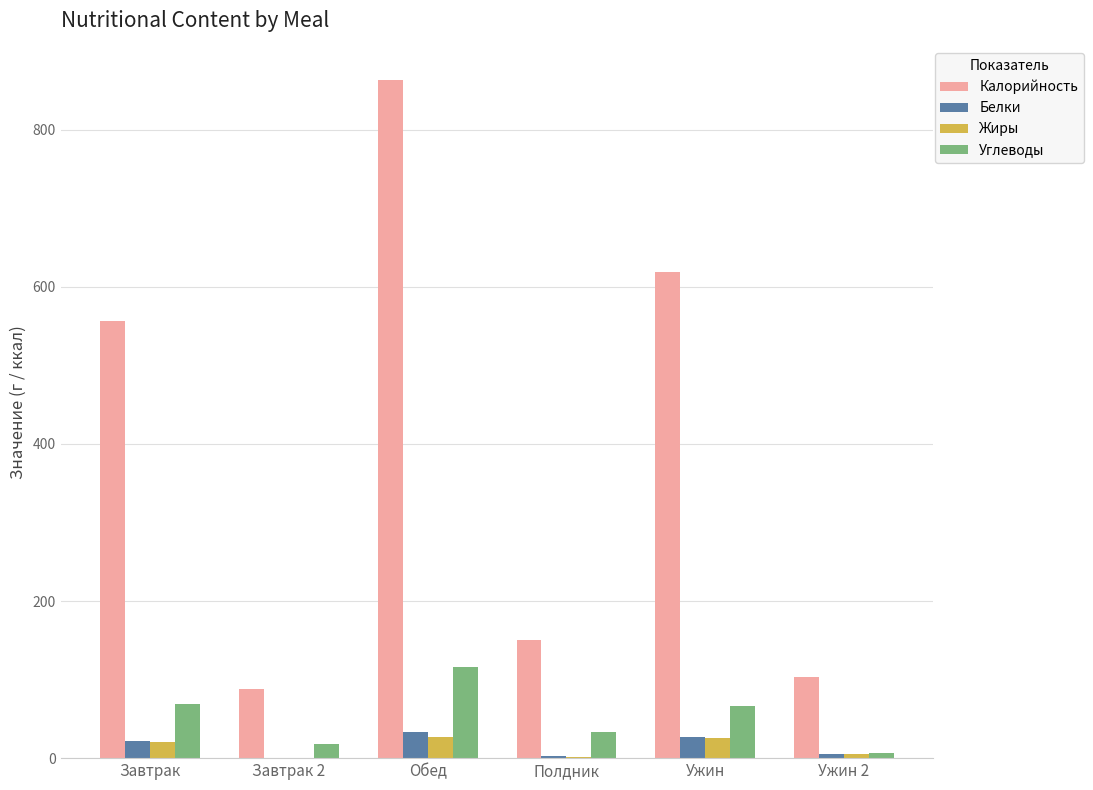

Which series changed the most between Завтрак and Ужин 2?

Калорийность